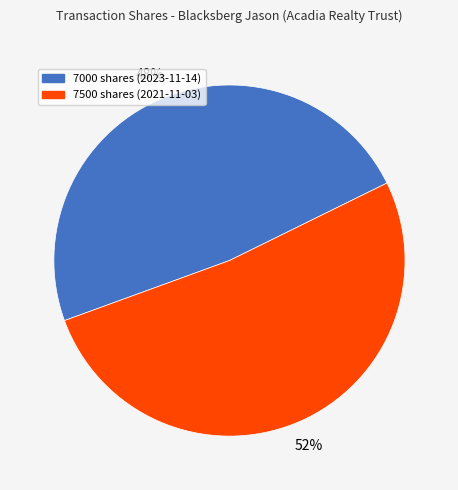

Rank the categories by value from highest to lowest.

7500 shares (2021-11-03), 7000 shares (2023-11-14)